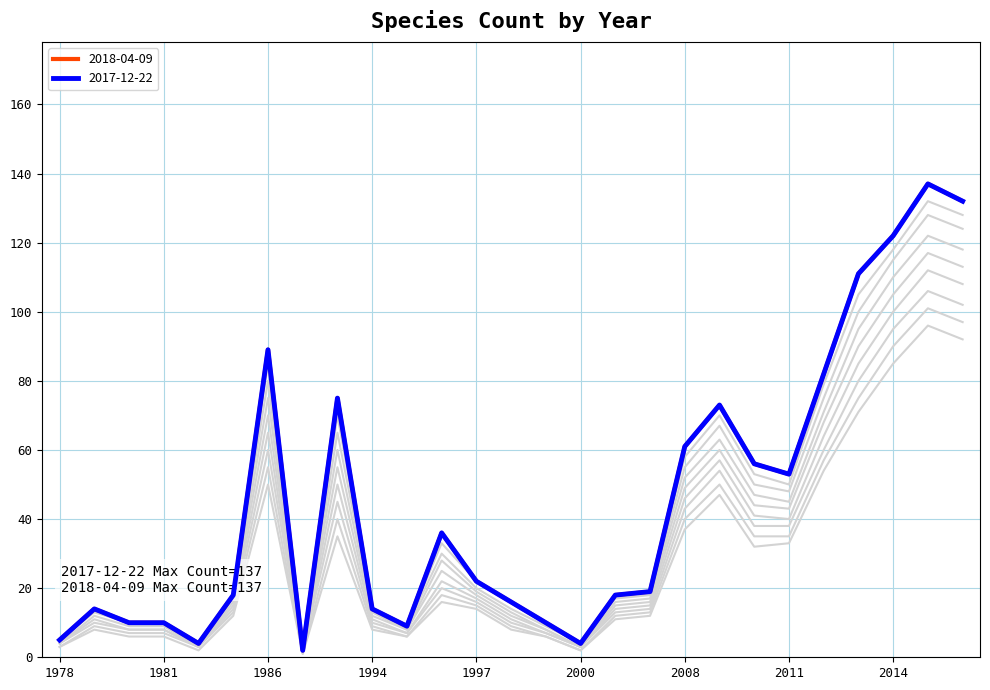

At which label does 2017-12-22 first exceed 19?

1986